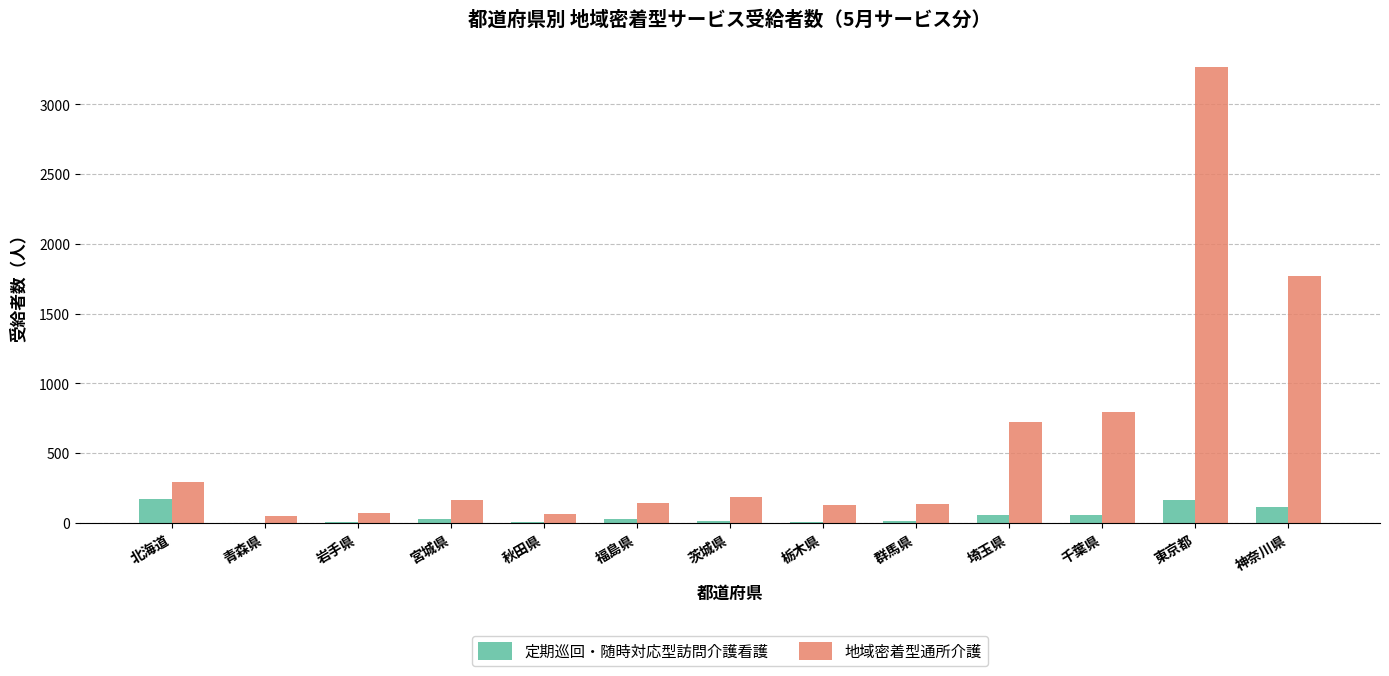

The value of 地域密着型通所介護 at 千葉県 is 1043. True or false?

False